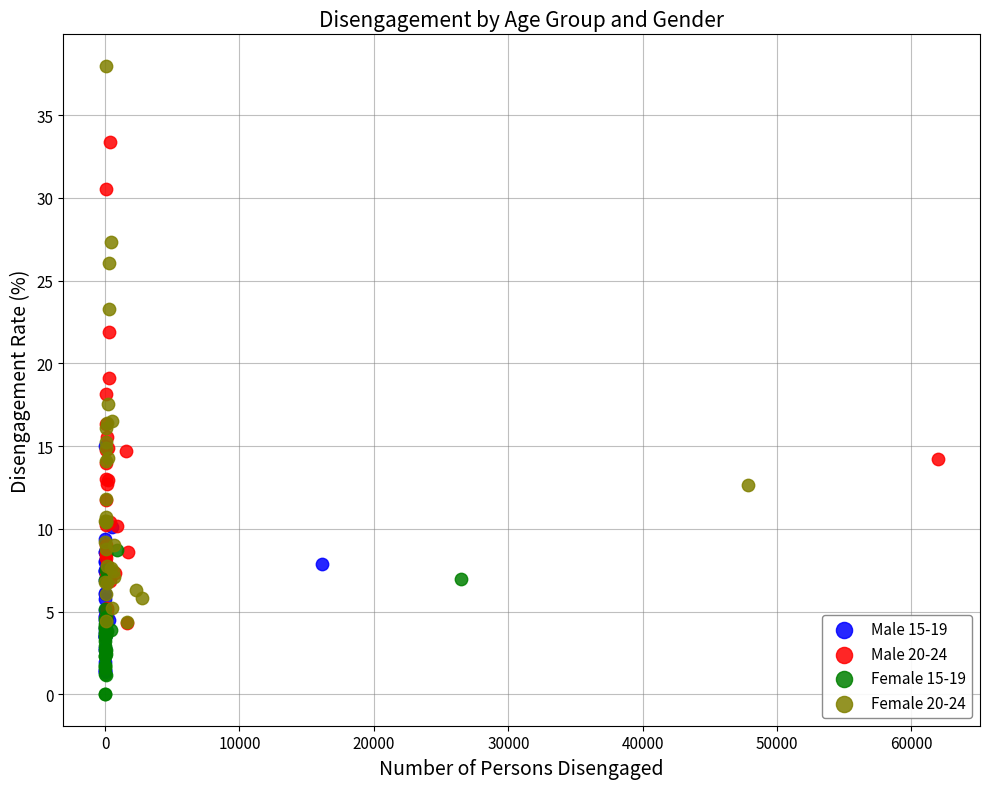

Which series has the widest spread of Y values?

Female 20-24